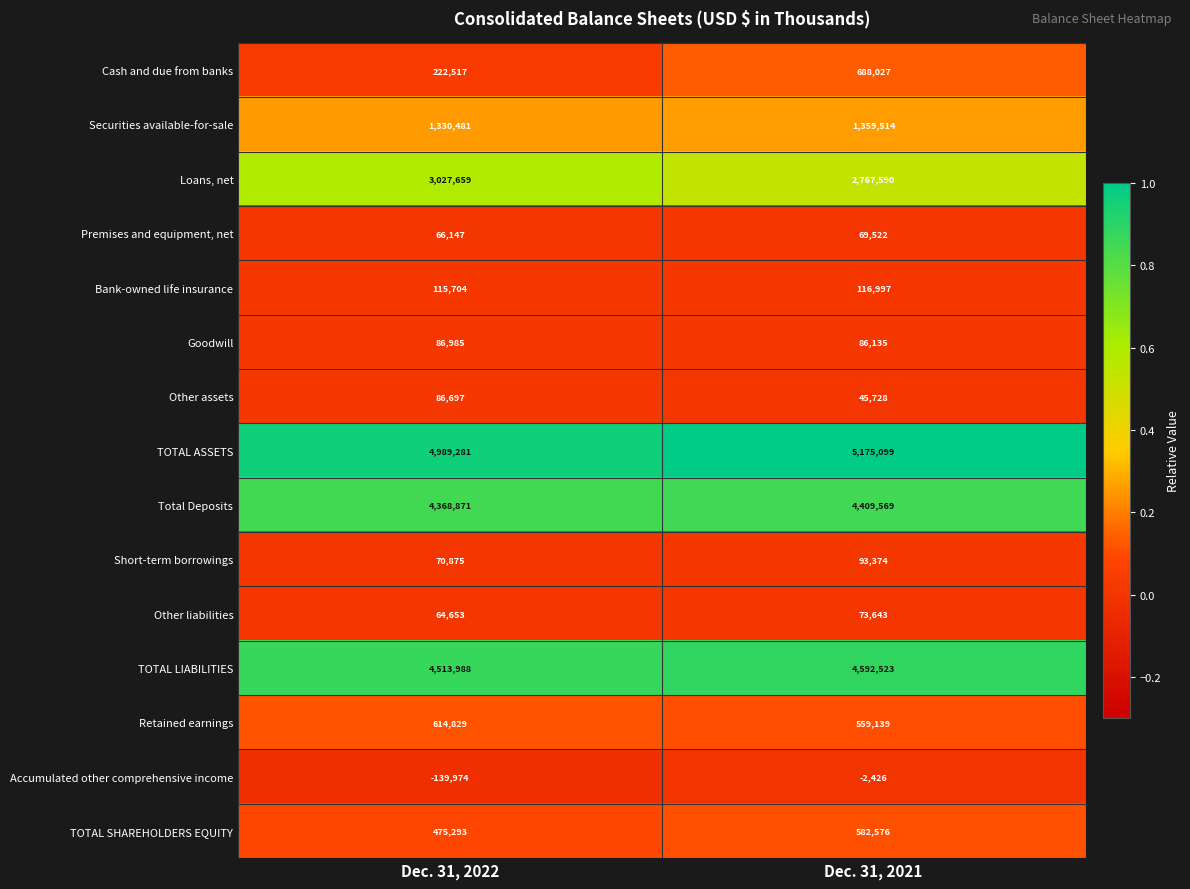

List the series in order of their peak value, highest first.

TOTAL ASSETS, TOTAL LIABILITIES, Total Deposits, Loans, net, Securities available-for-sale, Cash and due from banks, Retained earnings, TOTAL SHAREHOLDERS EQUITY, Bank-owned life insurance, Short-term borrowings, Goodwill, Other assets, Other liabilities, Premises and equipment, net, Accumulated other comprehensive income